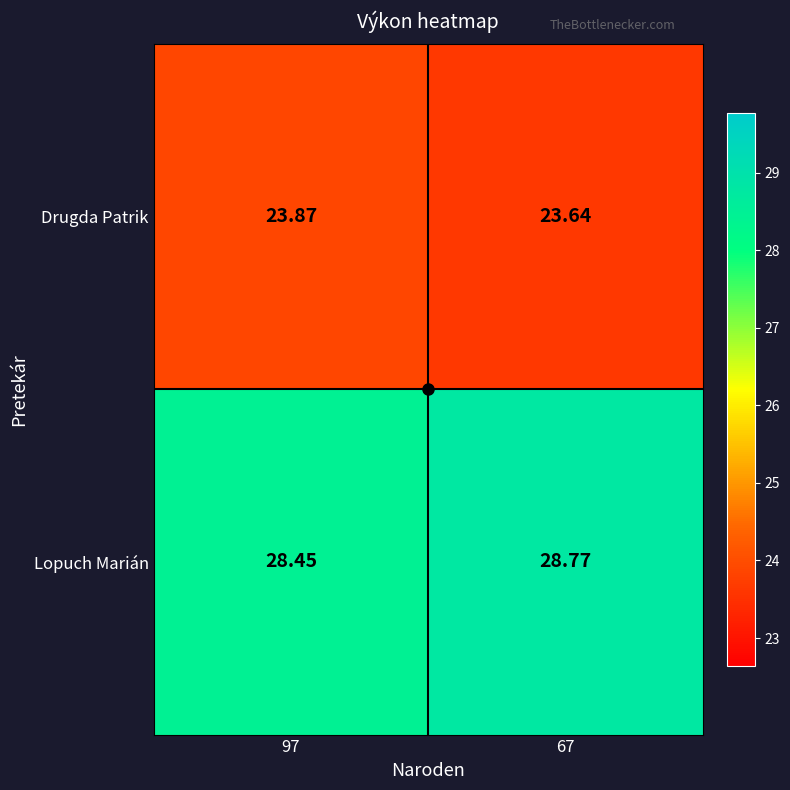

Which series has the largest total across all categories?

Lopuch Marián